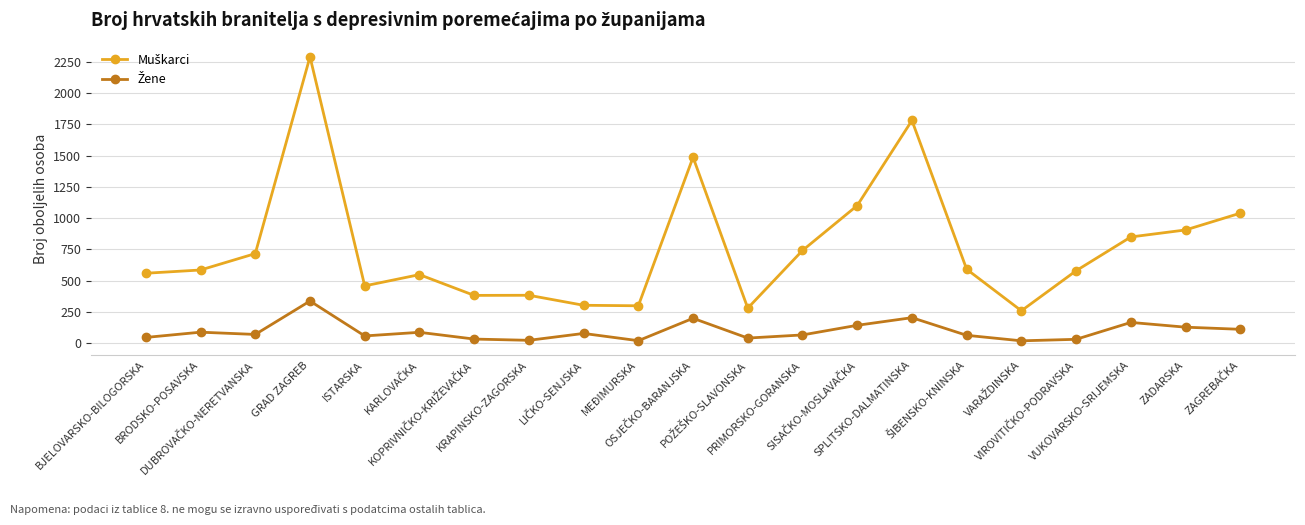

What is the greatest value displayed?

2290